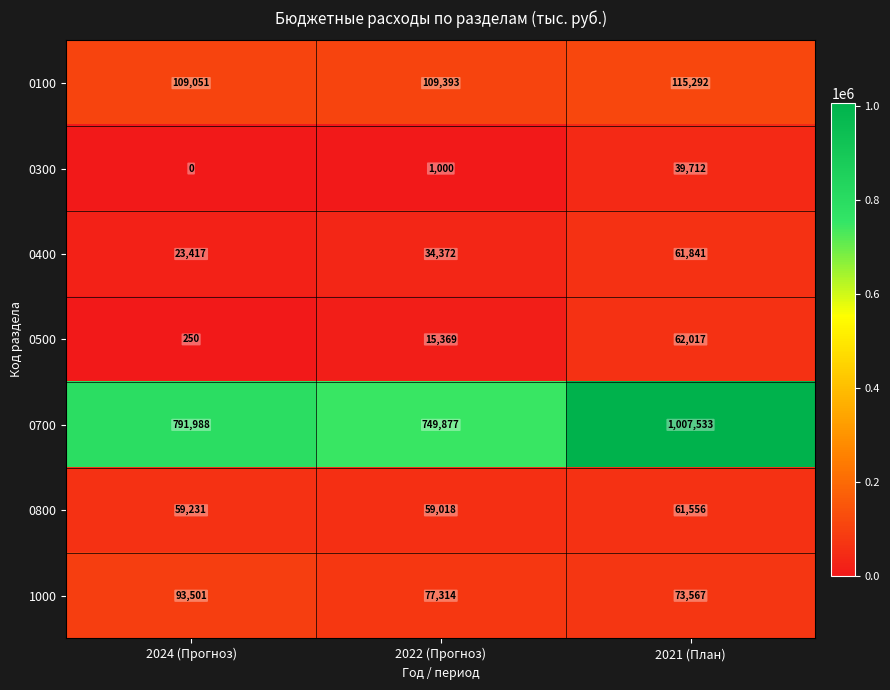

How many series are shown in this chart?

7